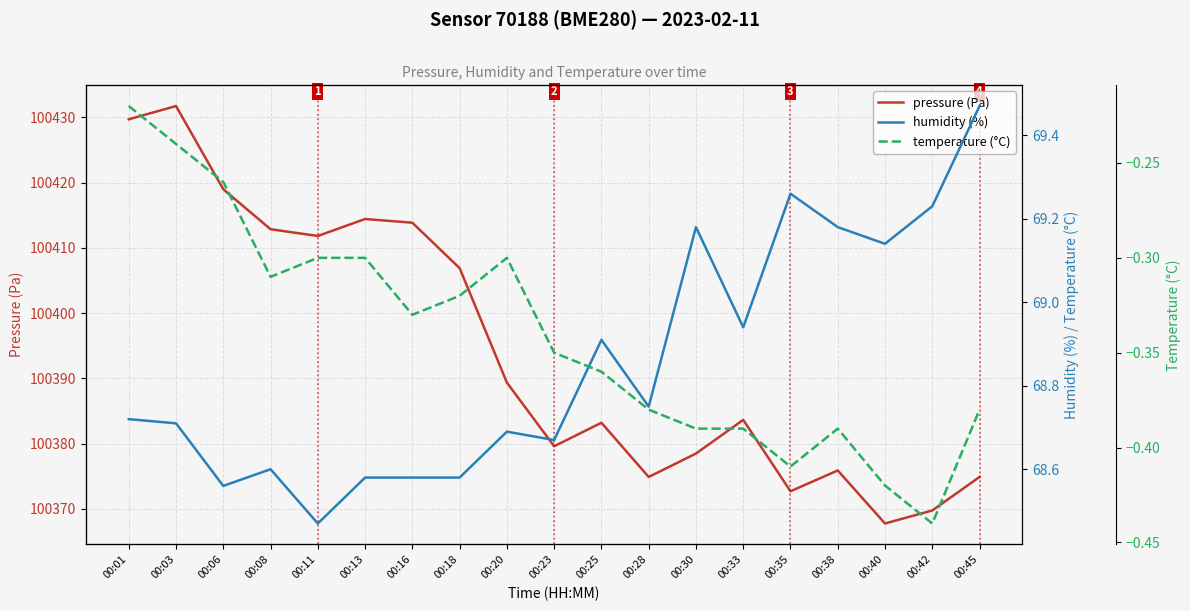

What is the spread (max minus min) of values at 00:18?

100407.2